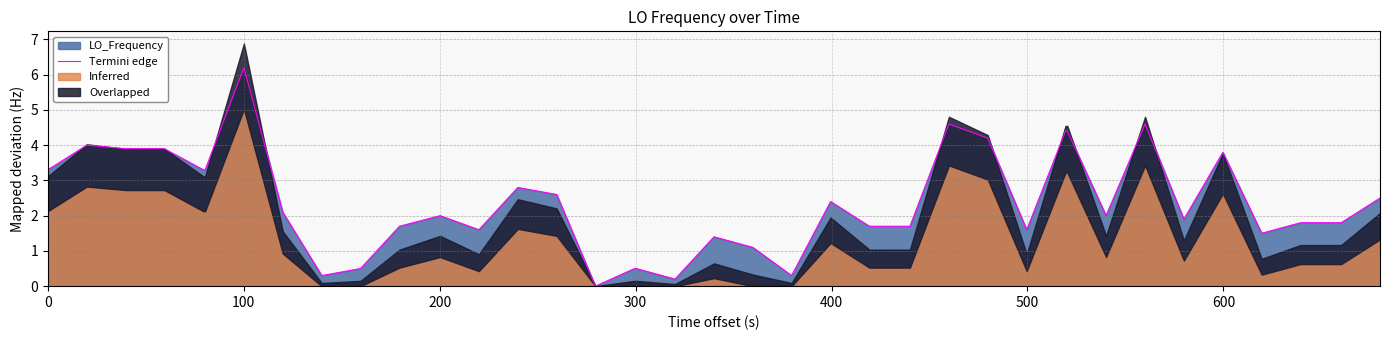

What is the average value?

2.3